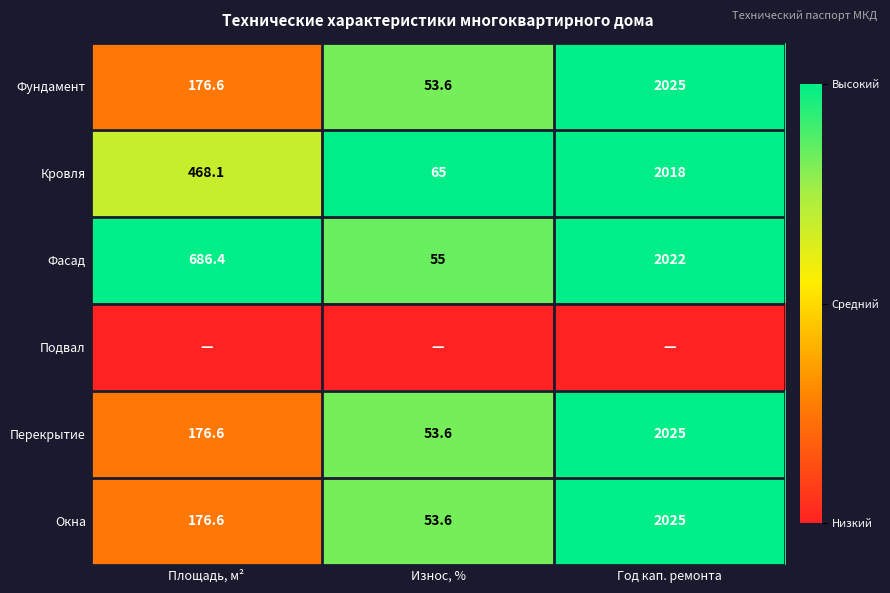

What is the approximate value of Перекрытие at Год кап. ремонта?

2025.0